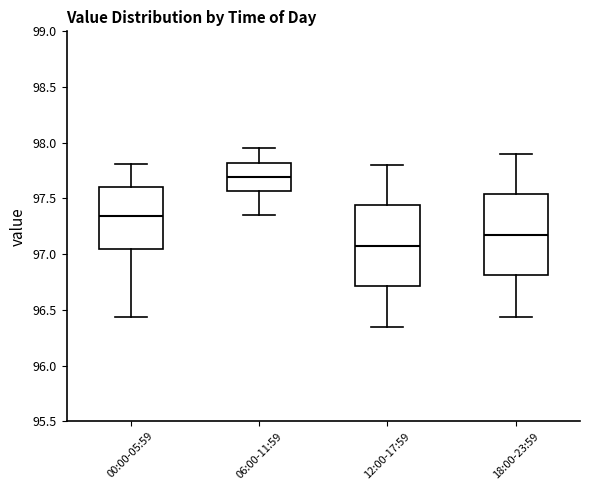

Reading left to right, read every box against the y-axis: the position of its median line, the range the box covers, and the ends of its whiskers. The values are not printed on the chart, so give them approximately, as read against the axis.

00:00-05:59: median 97.35, box 97.05 to 97.60, whiskers 96.45 to 97.80
06:00-11:59: median 97.70, box 97.55 to 97.80, whiskers 97.35 to 97.95
12:00-17:59: median 97.10, box 96.70 to 97.45, whiskers 96.35 to 97.80
18:00-23:59: median 97.20, box 96.80 to 97.55, whiskers 96.45 to 97.90